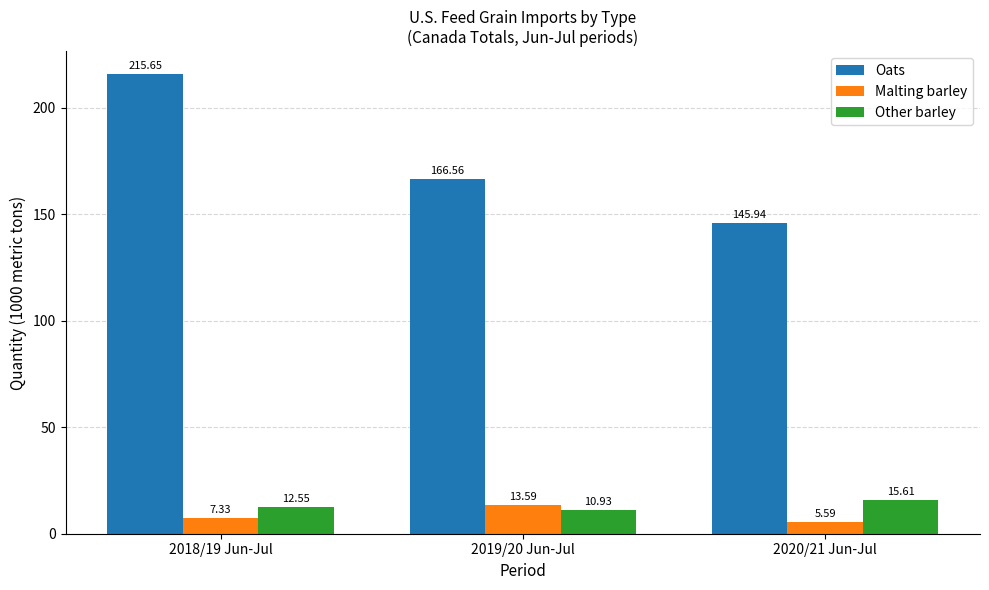

At which label is Other barley closest to 13?

2018/19 Jun-Jul